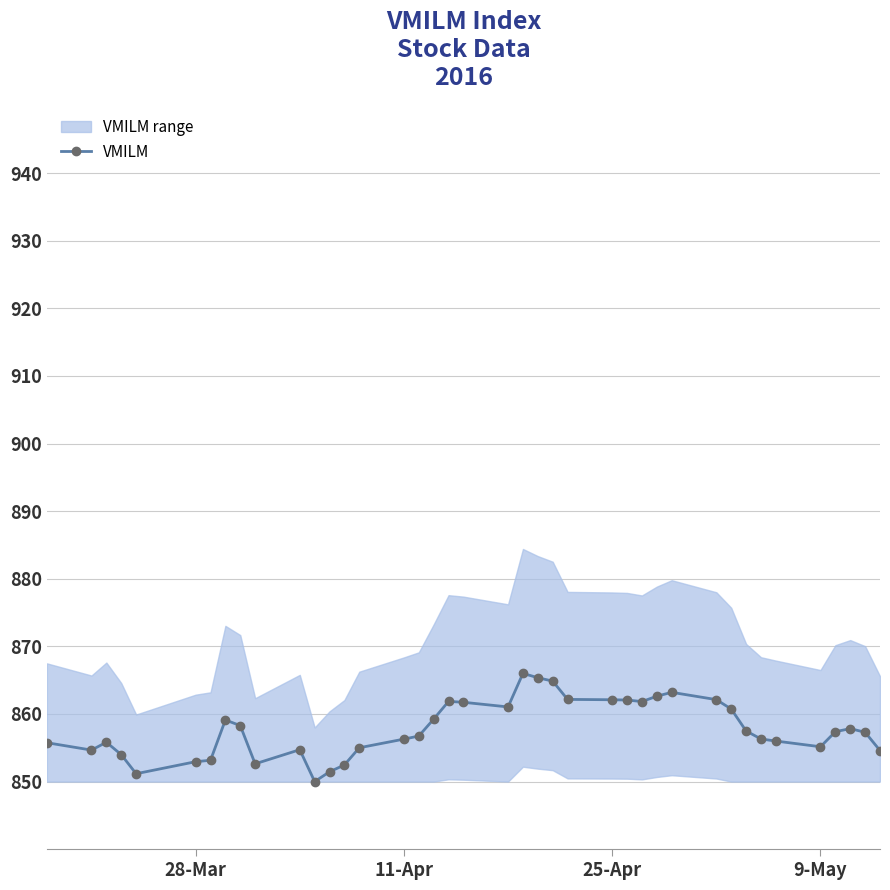

What is the maximum value for VMILM?

866.0